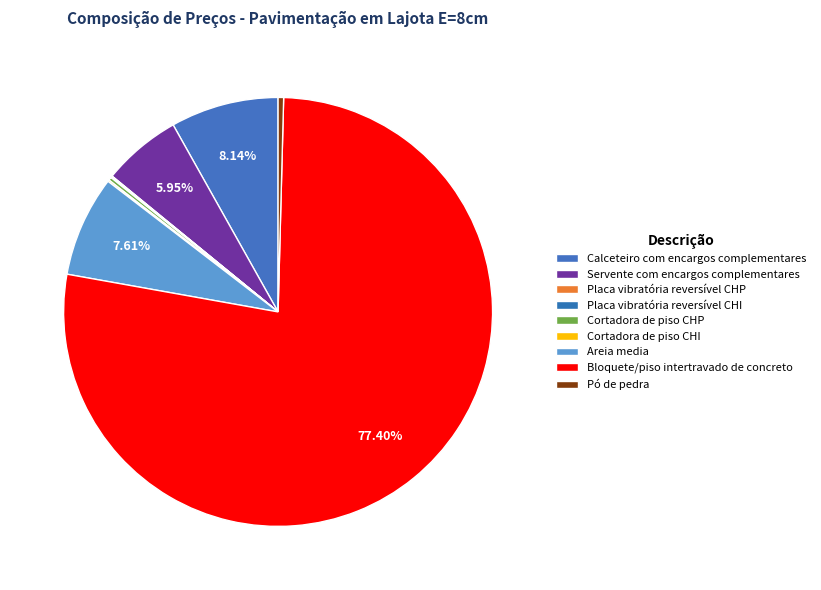

Between Placa vibratória reversível CHP and Bloquete/piso intertravado de concreto, which is larger?

Bloquete/piso intertravado de concreto